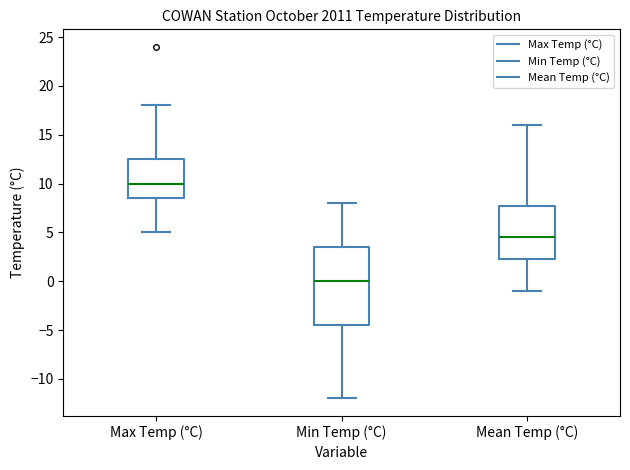

Reading left to right, read every box against the y-axis: the position of its median line, the range the box covers, and the ends of its whiskers. The values are not printed on the chart, so give them approximately, as read against the axis.

Max Temp (°C): median 10.0, box 8.5 to 12.5, whiskers 5.0 to 18.0
Min Temp (°C): median 0.0, box -4.5 to 3.5, whiskers -12.0 to 8.0
Mean Temp (°C): median 4.5, box 2.5 to 8.0, whiskers -1.0 to 16.0